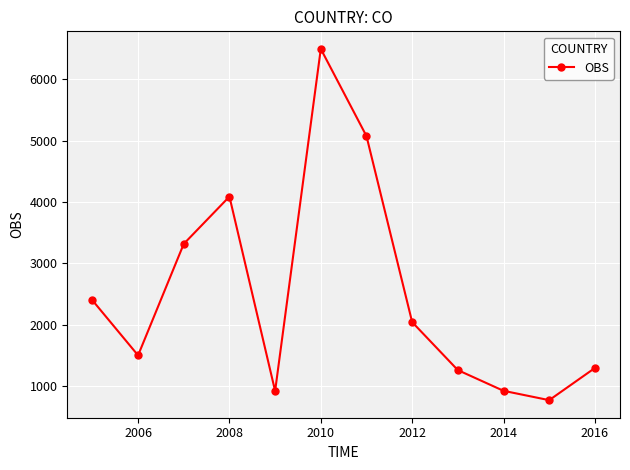

What is the difference between the maximum and minimum values?

5716